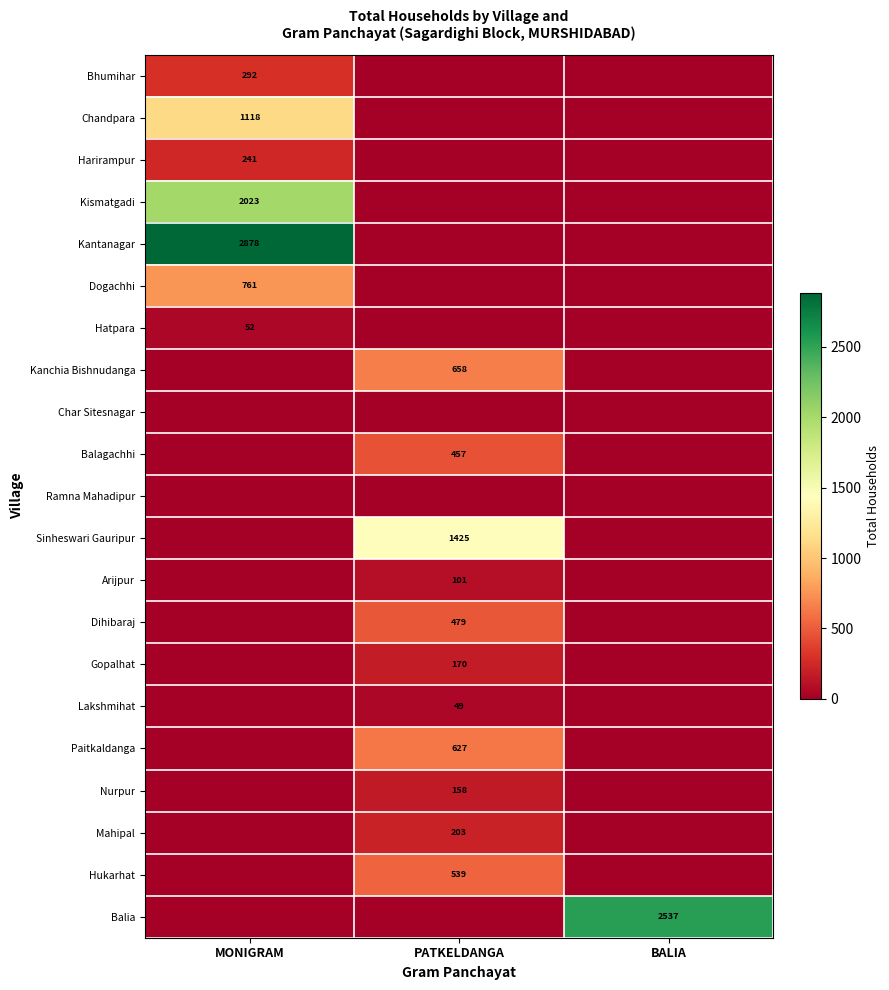

The Hatpara series shows 52 at MONIGRAM. True or false?

True